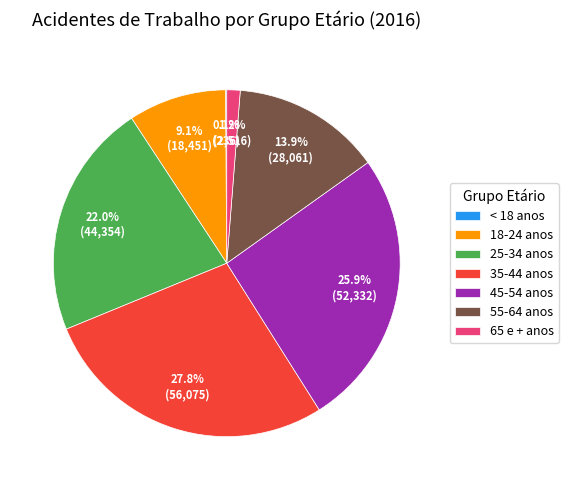

What is the largest slice in the pie chart?

35-44 anos